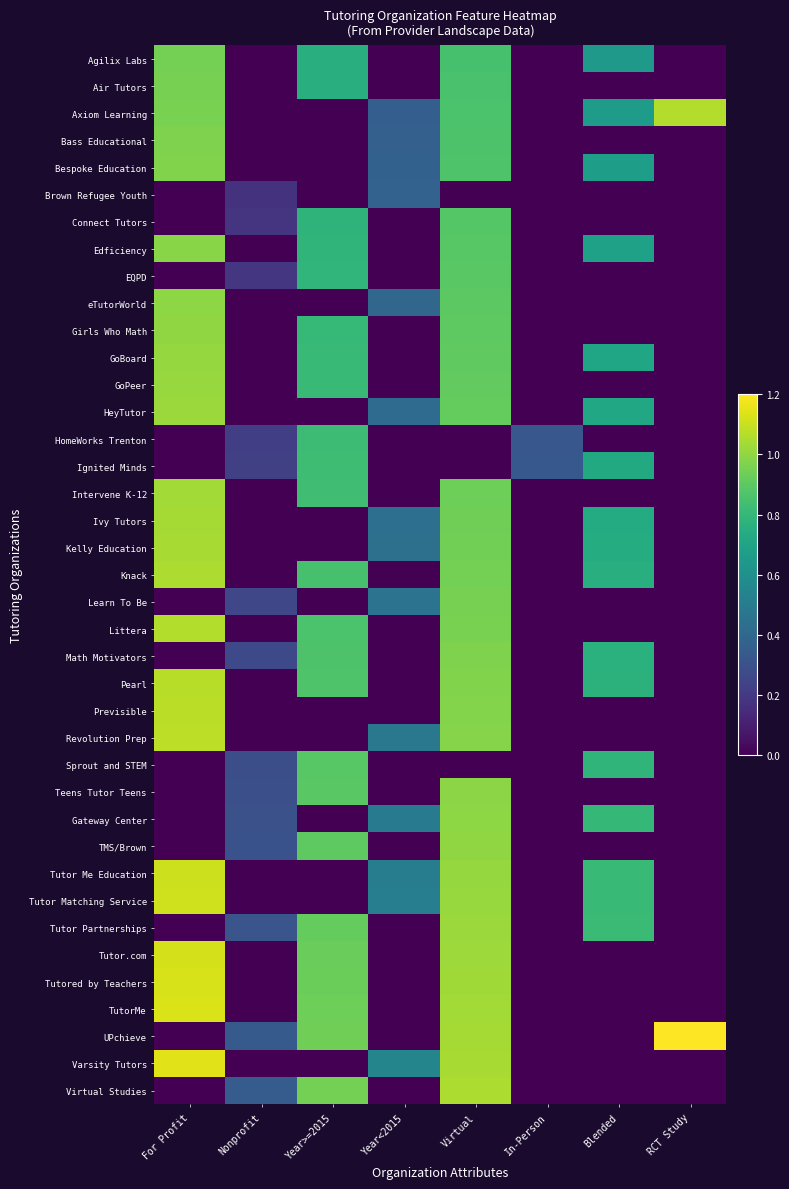

Reading left to right, list all the values displayed in this chart.

Agilix Labs: For Profit=1.0	Nonprofit=0.0	Year>=2015=0.8	Year<2015=0.0	Virtual=0.9	In-Person=0.0	Blended=0.7	RCT Study=0.0
Air Tutors: For Profit=1.0	Nonprofit=0.0	Year>=2015=0.8	Year<2015=0.0	Virtual=0.9	In-Person=0.0	Blended=0.0	RCT Study=0.0
Axiom Learning: For Profit=1.0	Nonprofit=0.0	Year>=2015=0.0	Year<2015=0.4	Virtual=0.9	In-Person=0.0	Blended=0.7	RCT Study=1.1
Bass Educational: For Profit=1.0	Nonprofit=0.0	Year>=2015=0.0	Year<2015=0.4	Virtual=0.9	In-Person=0.0	Blended=0.0	RCT Study=0.0
Bespoke Education: For Profit=1.0	Nonprofit=0.0	Year>=2015=0.0	Year<2015=0.4	Virtual=0.9	In-Person=0.0	Blended=0.7	RCT Study=0.0
Brown Refugee Youth: For Profit=0.0	Nonprofit=0.2	Year>=2015=0.0	Year<2015=0.4	Virtual=0.0	In-Person=0.0	Blended=0.0	RCT Study=0.0
Connect Tutors: For Profit=0.0	Nonprofit=0.2	Year>=2015=0.8	Year<2015=0.0	Virtual=0.9	In-Person=0.0	Blended=0.0	RCT Study=0.0
Edficiency: For Profit=1.0	Nonprofit=0.0	Year>=2015=0.8	Year<2015=0.0	Virtual=0.9	In-Person=0.0	Blended=0.7	RCT Study=0.0
EQPD: For Profit=0.0	Nonprofit=0.2	Year>=2015=0.8	Year<2015=0.0	Virtual=0.9	In-Person=0.0	Blended=0.0	RCT Study=0.0
eTutorWorld: For Profit=1.0	Nonprofit=0.0	Year>=2015=0.0	Year<2015=0.4	Virtual=0.9	In-Person=0.0	Blended=0.0	RCT Study=0.0
Girls Who Math: For Profit=1.0	Nonprofit=0.0	Year>=2015=0.8	Year<2015=0.0	Virtual=0.9	In-Person=0.0	Blended=0.0	RCT Study=0.0
GoBoard: For Profit=1.0	Nonprofit=0.0	Year>=2015=0.8	Year<2015=0.0	Virtual=0.9	In-Person=0.0	Blended=0.7	RCT Study=0.0
GoPeer: For Profit=1.0	Nonprofit=0.0	Year>=2015=0.8	Year<2015=0.0	Virtual=0.9	In-Person=0.0	Blended=0.0	RCT Study=0.0
HeyTutor: For Profit=1.0	Nonprofit=0.0	Year>=2015=0.0	Year<2015=0.4	Virtual=0.9	In-Person=0.0	Blended=0.7	RCT Study=0.0
HomeWorks Trenton: For Profit=0.0	Nonprofit=0.2	Year>=2015=0.8	Year<2015=0.0	Virtual=0.0	In-Person=0.3	Blended=0.0	RCT Study=0.0
Ignited Minds: For Profit=0.0	Nonprofit=0.2	Year>=2015=0.8	Year<2015=0.0	Virtual=0.0	In-Person=0.3	Blended=0.7	RCT Study=0.0
Intervene K-12: For Profit=1.0	Nonprofit=0.0	Year>=2015=0.8	Year<2015=0.0	Virtual=0.9	In-Person=0.0	Blended=0.0	RCT Study=0.0
Ivy Tutors: For Profit=1.0	Nonprofit=0.0	Year>=2015=0.0	Year<2015=0.4	Virtual=0.9	In-Person=0.0	Blended=0.7	RCT Study=0.0
Kelly Education: For Profit=1.0	Nonprofit=0.0	Year>=2015=0.0	Year<2015=0.4	Virtual=0.9	In-Person=0.0	Blended=0.7	RCT Study=0.0
Knack: For Profit=1.1	Nonprofit=0.0	Year>=2015=0.8	Year<2015=0.0	Virtual=1.0	In-Person=0.0	Blended=0.8	RCT Study=0.0
Learn To Be: For Profit=0.0	Nonprofit=0.3	Year>=2015=0.0	Year<2015=0.5	Virtual=1.0	In-Person=0.0	Blended=0.0	RCT Study=0.0
Littera: For Profit=1.1	Nonprofit=0.0	Year>=2015=0.9	Year<2015=0.0	Virtual=1.0	In-Person=0.0	Blended=0.0	RCT Study=0.0
Math Motivators: For Profit=0.0	Nonprofit=0.3	Year>=2015=0.9	Year<2015=0.0	Virtual=1.0	In-Person=0.0	Blended=0.8	RCT Study=0.0
Pearl: For Profit=1.1	Nonprofit=0.0	Year>=2015=0.9	Year<2015=0.0	Virtual=1.0	In-Person=0.0	Blended=0.8	RCT Study=0.0
Previsible: For Profit=1.1	Nonprofit=0.0	Year>=2015=0.0	Year<2015=0.0	Virtual=1.0	In-Person=0.0	Blended=0.0	RCT Study=0.0
Revolution Prep: For Profit=1.1	Nonprofit=0.0	Year>=2015=0.0	Year<2015=0.5	Virtual=1.0	In-Person=0.0	Blended=0.0	RCT Study=0.0
Sprout and STEM: For Profit=0.0	Nonprofit=0.3	Year>=2015=0.9	Year<2015=0.0	Virtual=0.0	In-Person=0.0	Blended=0.8	RCT Study=0.0
Teens Tutor Teens: For Profit=0.0	Nonprofit=0.3	Year>=2015=0.9	Year<2015=0.0	Virtual=1.0	In-Person=0.0	Blended=0.0	RCT Study=0.0
Gateway Center: For Profit=0.0	Nonprofit=0.3	Year>=2015=0.0	Year<2015=0.5	Virtual=1.0	In-Person=0.0	Blended=0.8	RCT Study=0.0
TMS/Brown: For Profit=0.0	Nonprofit=0.3	Year>=2015=0.9	Year<2015=0.0	Virtual=1.0	In-Person=0.0	Blended=0.0	RCT Study=0.0
Tutor Me Education: For Profit=1.1	Nonprofit=0.0	Year>=2015=0.0	Year<2015=0.5	Virtual=1.0	In-Person=0.0	Blended=0.8	RCT Study=0.0
Tutor Matching Service: For Profit=1.1	Nonprofit=0.0	Year>=2015=0.0	Year<2015=0.5	Virtual=1.0	In-Person=0.0	Blended=0.8	RCT Study=0.0
Tutor Partnerships: For Profit=0.0	Nonprofit=0.3	Year>=2015=0.9	Year<2015=0.0	Virtual=1.0	In-Person=0.0	Blended=0.8	RCT Study=0.0
Tutor.com: For Profit=1.1	Nonprofit=0.0	Year>=2015=0.9	Year<2015=0.0	Virtual=1.0	In-Person=0.0	Blended=0.0	RCT Study=0.0
Tutored by Teachers: For Profit=1.1	Nonprofit=0.0	Year>=2015=0.9	Year<2015=0.0	Virtual=1.0	In-Person=0.0	Blended=0.0	RCT Study=0.0
TutorMe: For Profit=1.1	Nonprofit=0.0	Year>=2015=0.9	Year<2015=0.0	Virtual=1.0	In-Person=0.0	Blended=0.0	RCT Study=0.0
UPchieve: For Profit=0.0	Nonprofit=0.3	Year>=2015=0.9	Year<2015=0.0	Virtual=1.0	In-Person=0.0	Blended=0.0	RCT Study=1.2
Varsity Tutors: For Profit=1.1	Nonprofit=0.0	Year>=2015=0.0	Year<2015=0.5	Virtual=1.0	In-Person=0.0	Blended=0.0	RCT Study=0.0
Virtual Studies: For Profit=0.0	Nonprofit=0.3	Year>=2015=0.9	Year<2015=0.0	Virtual=1.1	In-Person=0.0	Blended=0.0	RCT Study=0.0